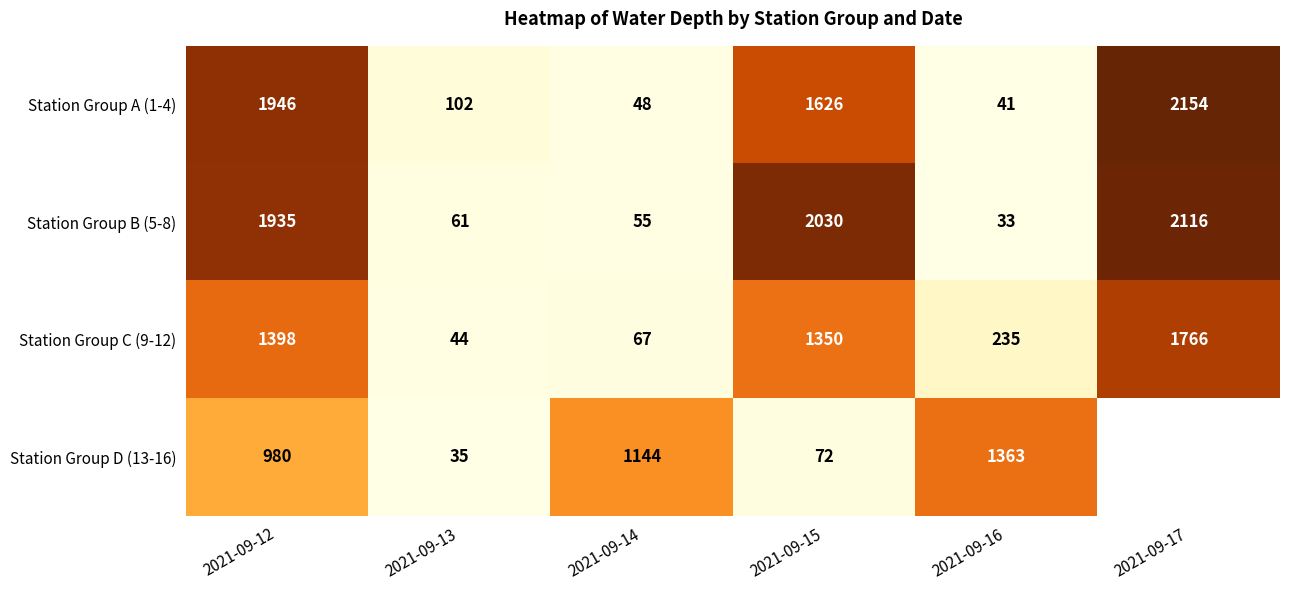

Is the value of Station Group B (5-8) at 2021-09-15 greater than the value of Station Group A (1-4) at 2021-09-17?

No